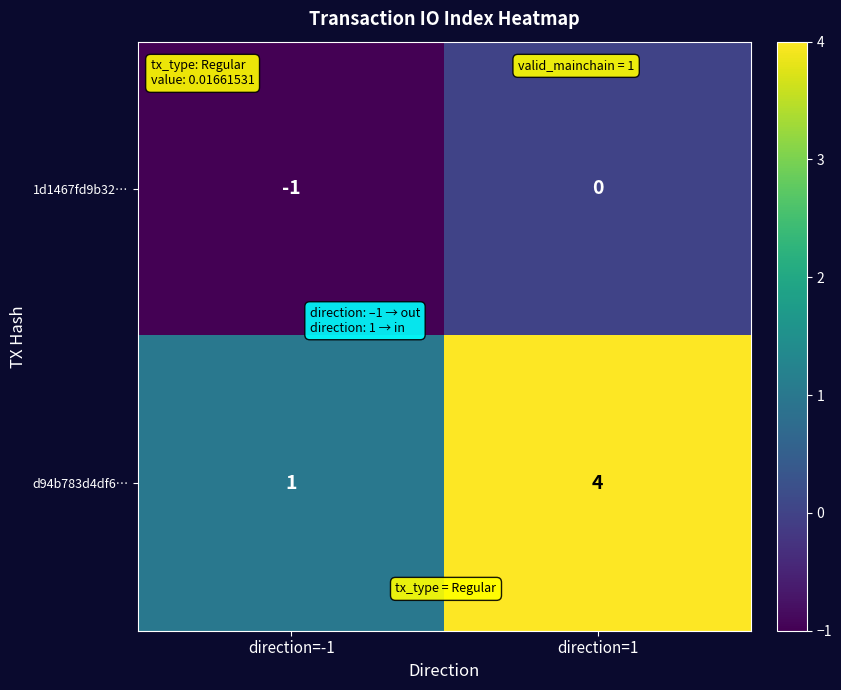

Where is 1d1467fd9b32… nearest to the value 0?

direction=1